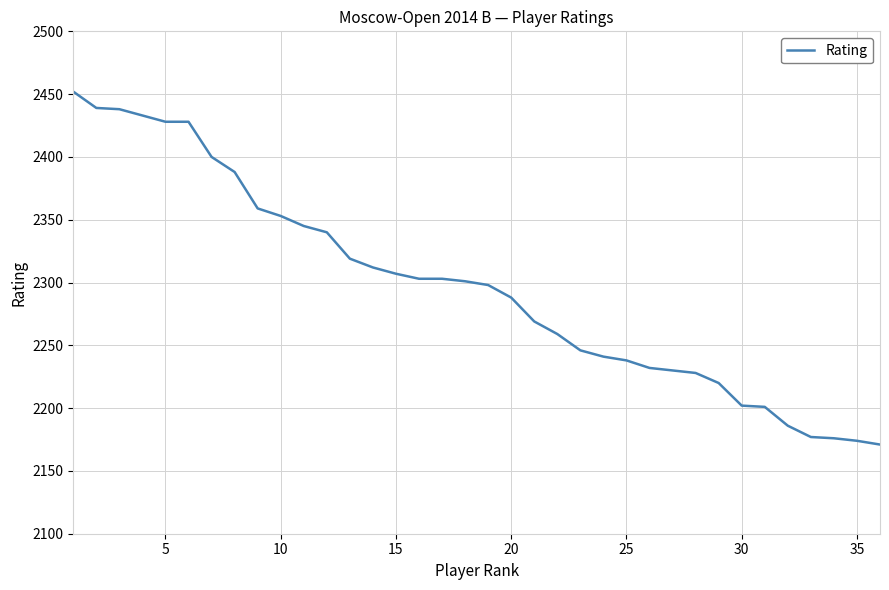

What is the minimum value shown in the chart?

2171